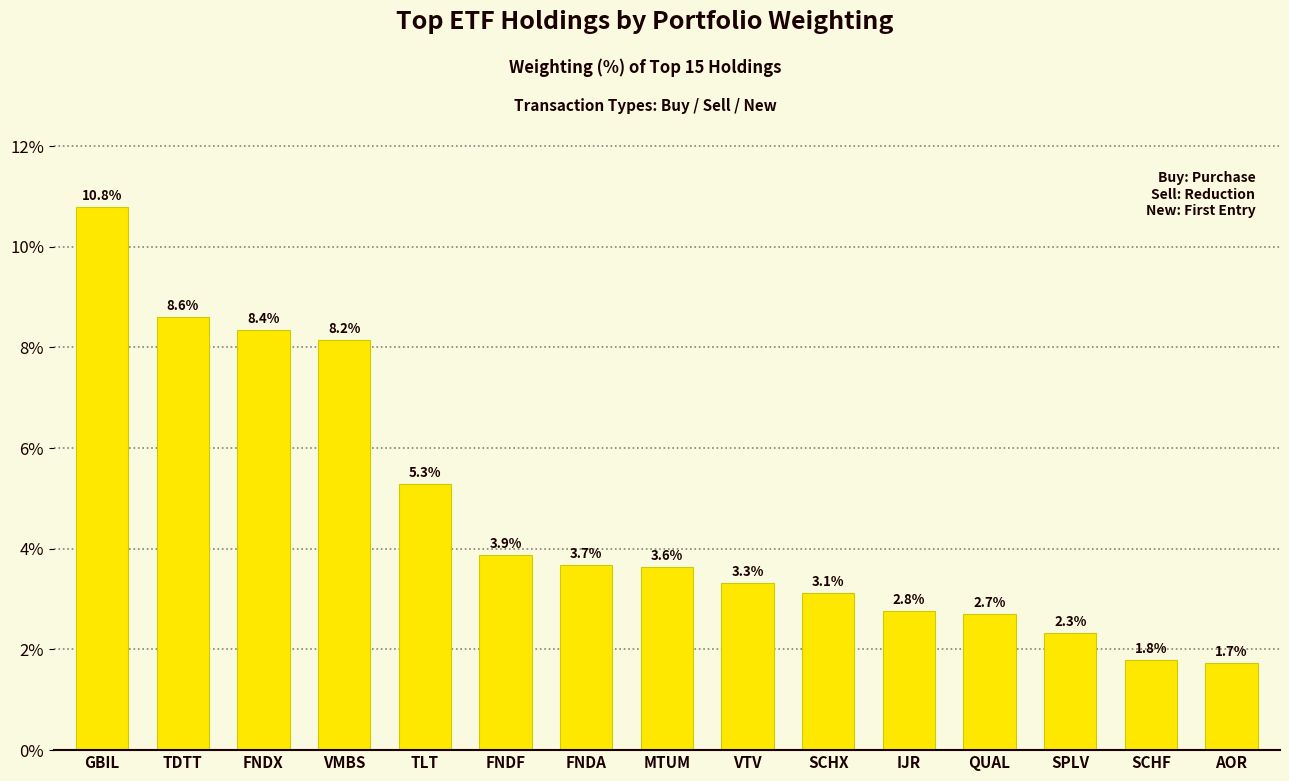

Where does the data first go above 3?

GBIL